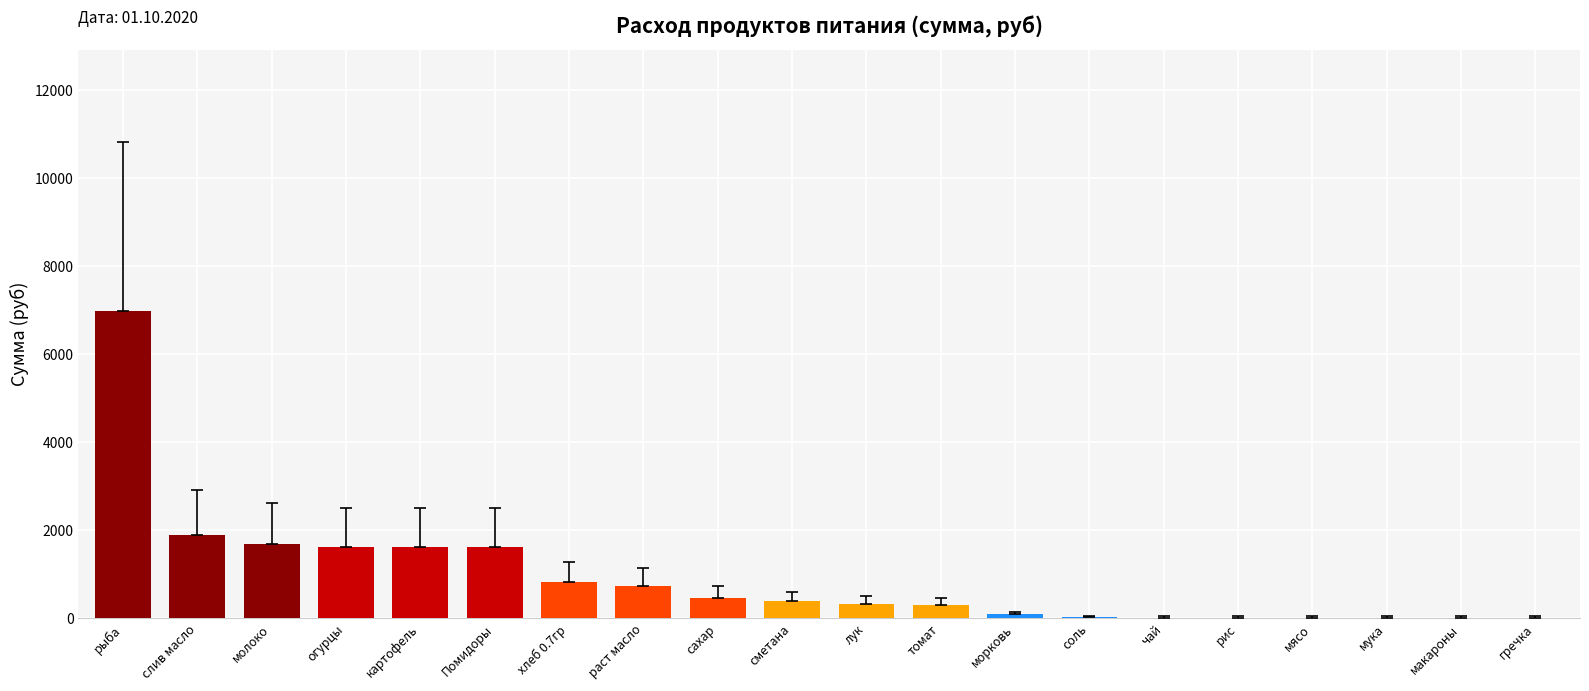

How many distinct data groups are displayed?

1